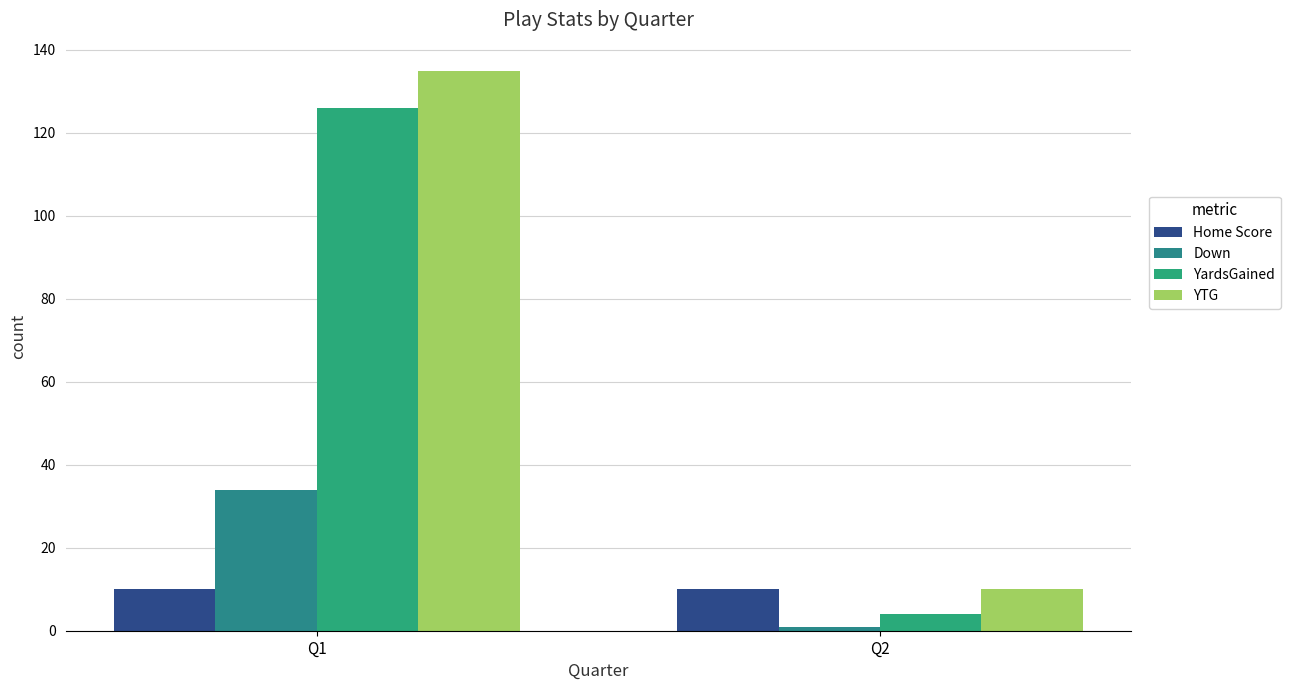

What is the sum of all YTG values?

145